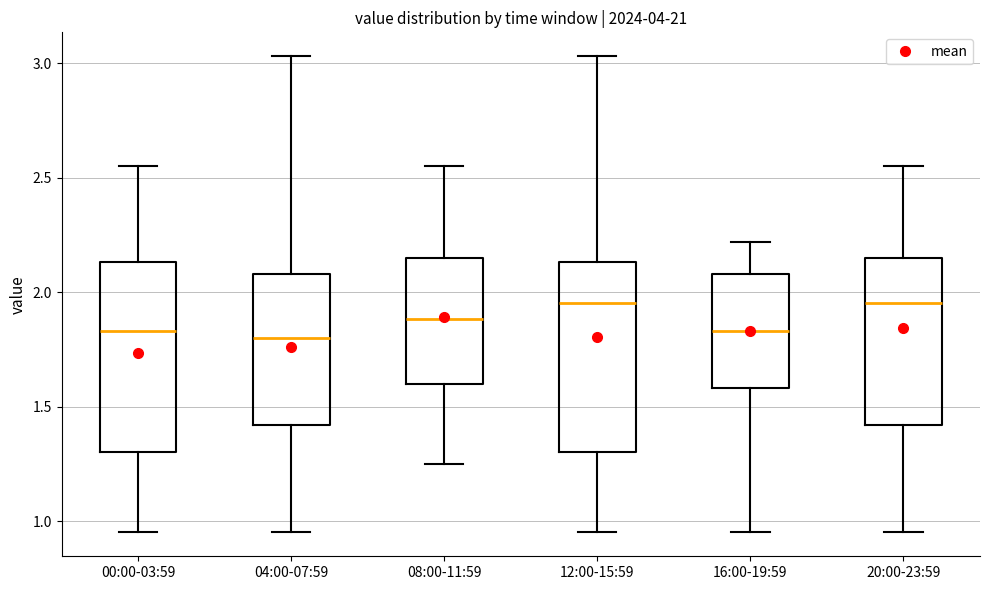

Reading left to right, read every box against the y-axis: the position of its median line, the range the box covers, and the ends of its whiskers. The values are not printed on the chart, so give them approximately, as read against the axis.

00:00-03:59: median 1.85, box 1.30 to 2.15, whiskers 0.95 to 2.55
04:00-07:59: median 1.80, box 1.40 to 2.10, whiskers 0.95 to 3.05
08:00-11:59: median 1.90, box 1.60 to 2.15, whiskers 1.25 to 2.55
12:00-15:59: median 1.95, box 1.30 to 2.15, whiskers 0.95 to 3.05
16:00-19:59: median 1.85, box 1.60 to 2.10, whiskers 0.95 to 2.20
20:00-23:59: median 1.95, box 1.40 to 2.15, whiskers 0.95 to 2.55